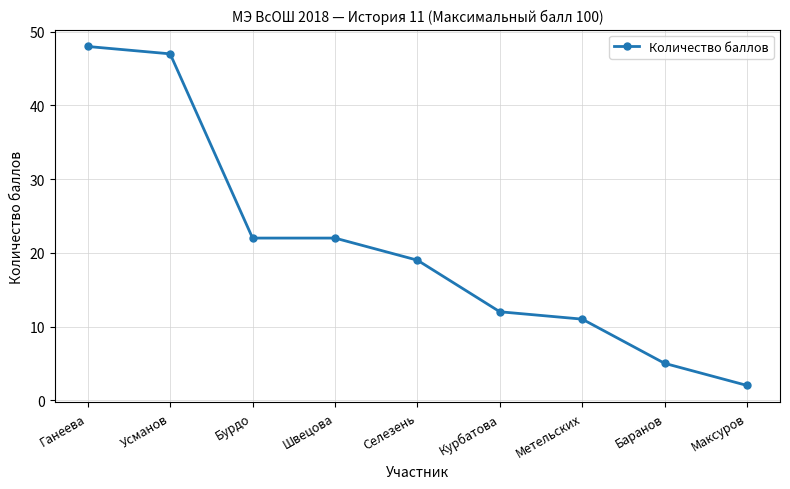

What is the ratio of the value at Ганеева to the value at Максуров?

24.0